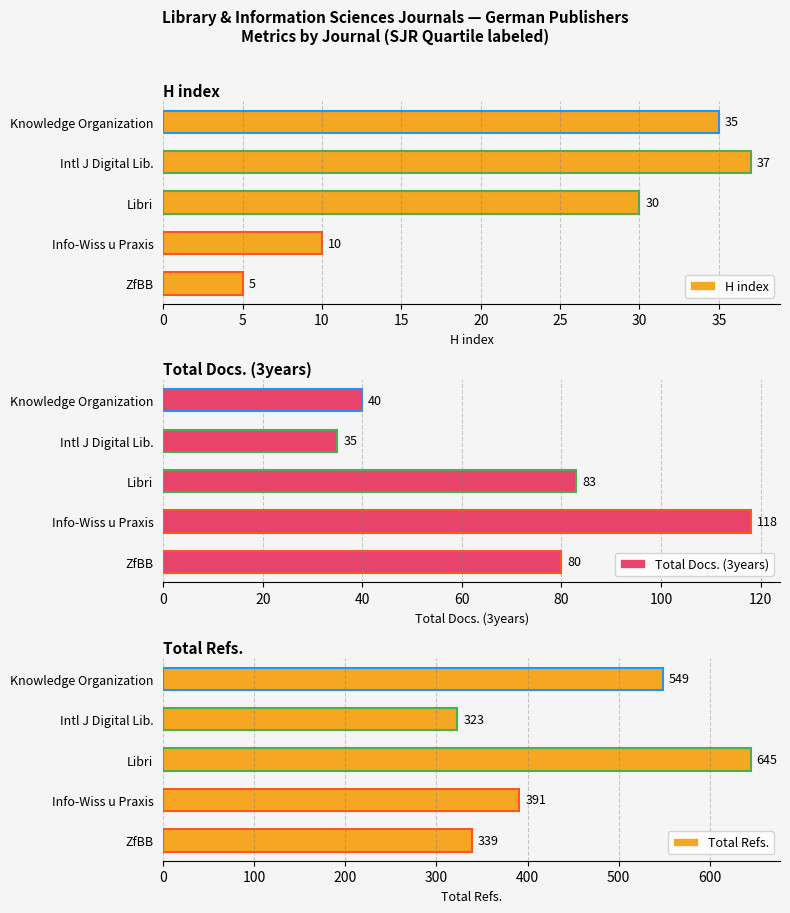

Which category has the lowest value in the H index series?

ZfBB